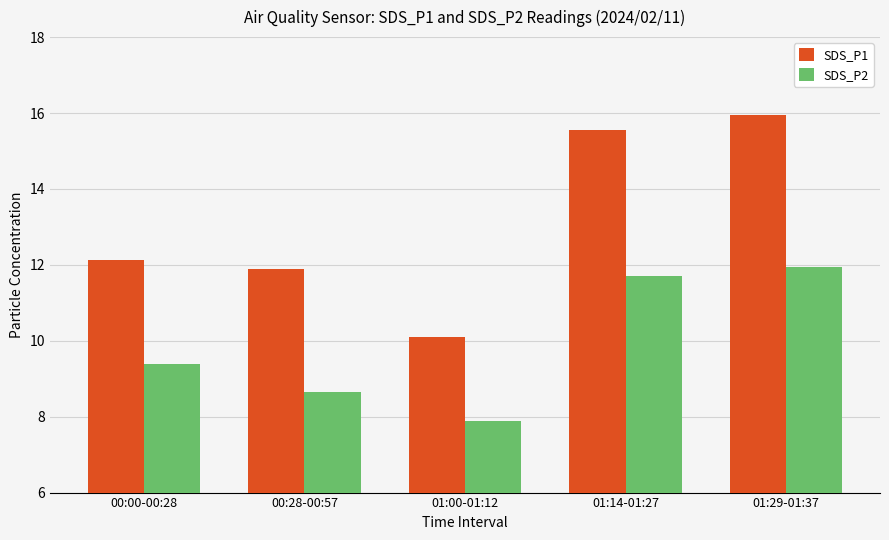

At which label does SDS_P1 reach its minimum?

01:00-01:12